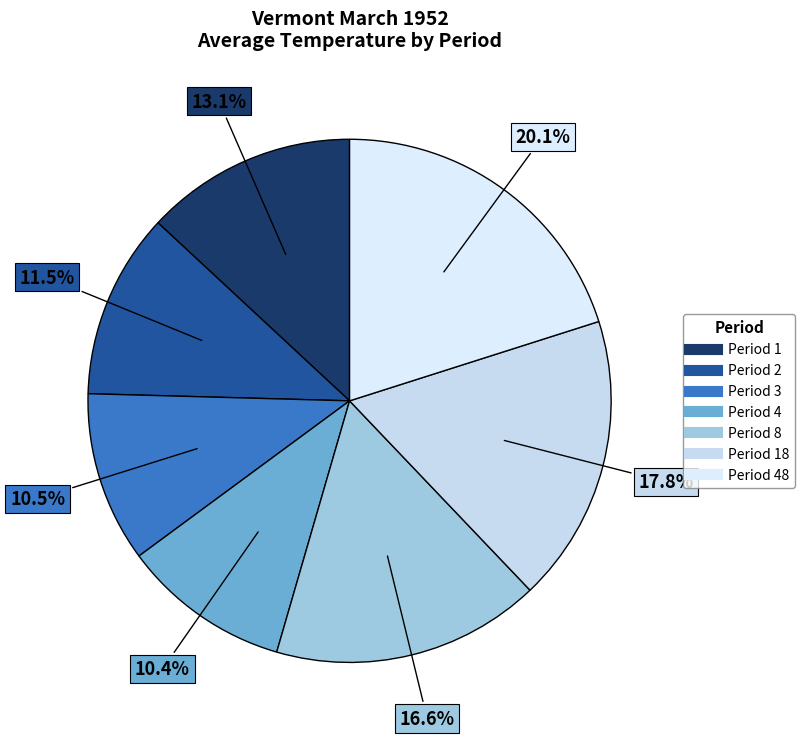

How many segments does this pie chart have?

7